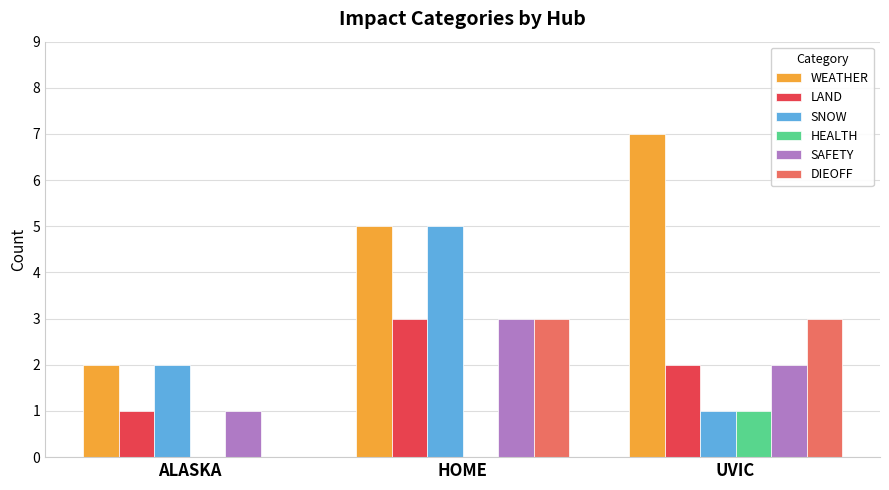

What is the sum of the WEATHER values at ALASKA and UVIC?

9